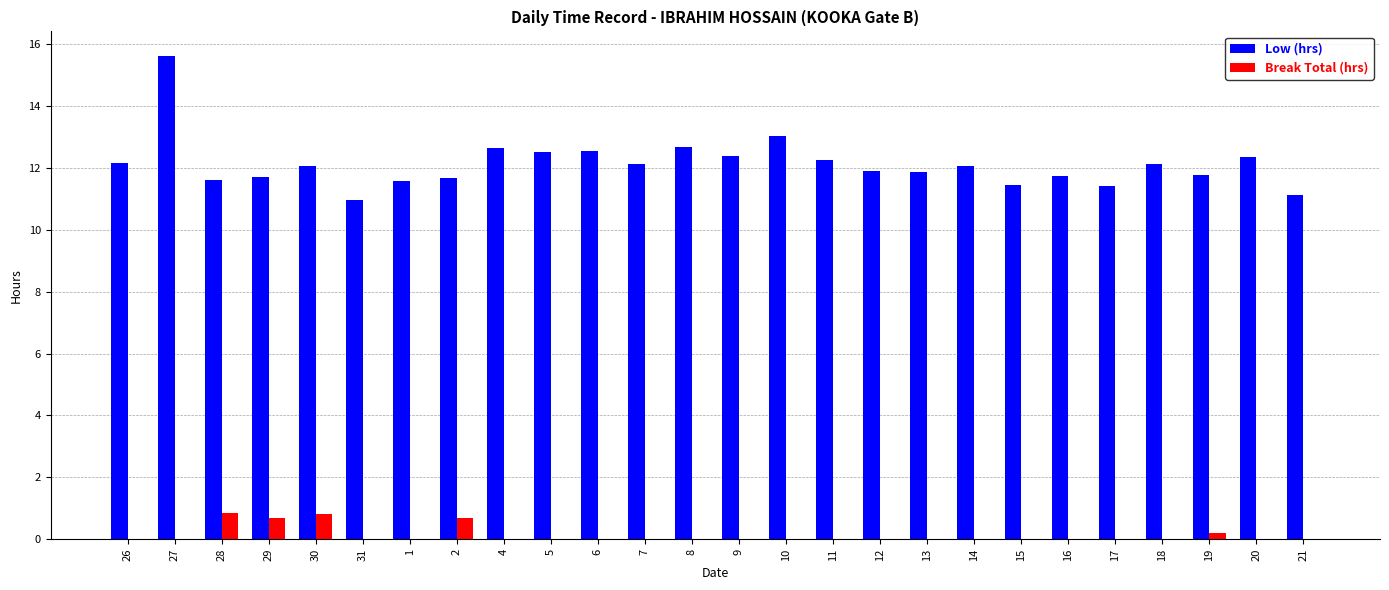

What is the sum of the Low (hrs) values at 28 and 26?

23.8